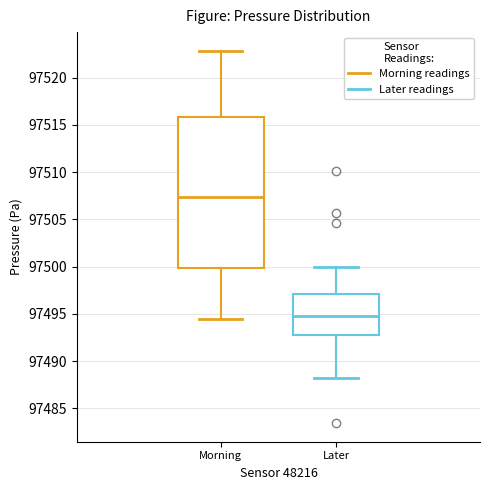

Reading left to right, transcribe this box plot: for each box, give where its median line is, the range the box spans, and where its two whiskers end, as read against the y-axis. The values are not printed on the chart, so give them approximately, as read against the axis.

Morning: median 97507.5, box 97500.0 to 97516.0, whiskers 97494.5 to 97523.0
Later: median 97494.5, box 97493.0 to 97497.0, whiskers 97488.0 to 97500.0